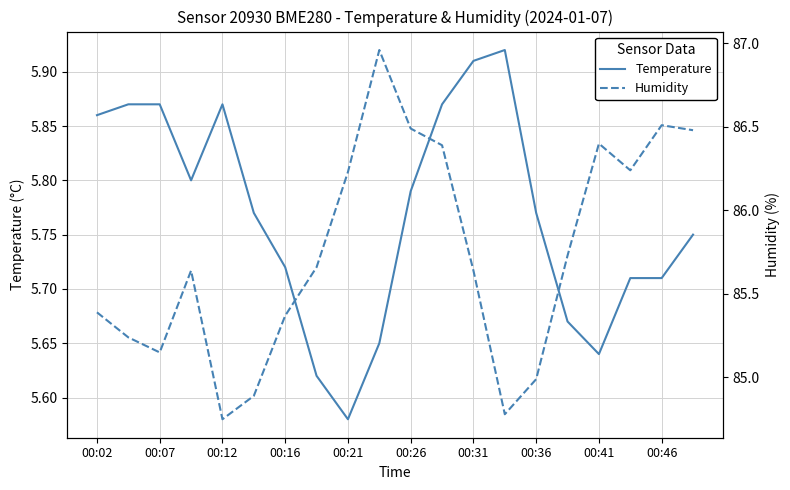

True or false: Temperature and Humidity cross at least once.

False